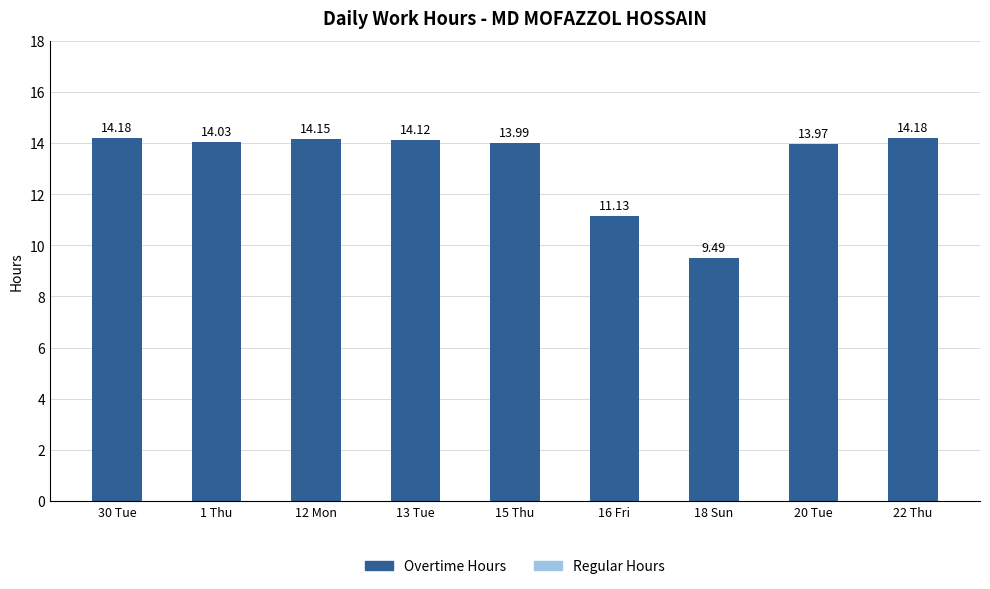

What is the label of the 3rd bar from the left?

12 Mon